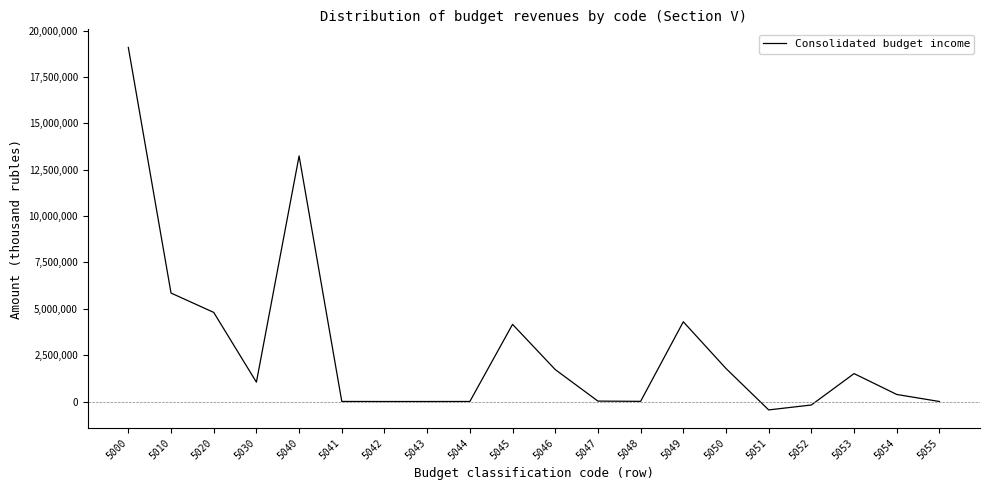

Where is the first local maximum?

5040